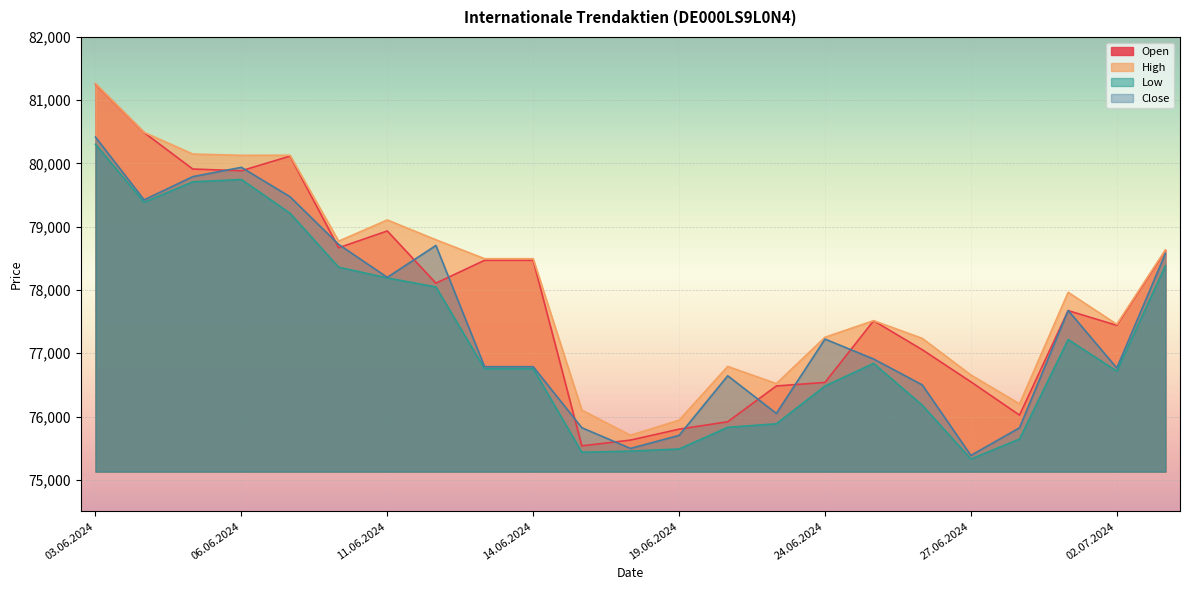

True or false: High and Low cross at least once.

False